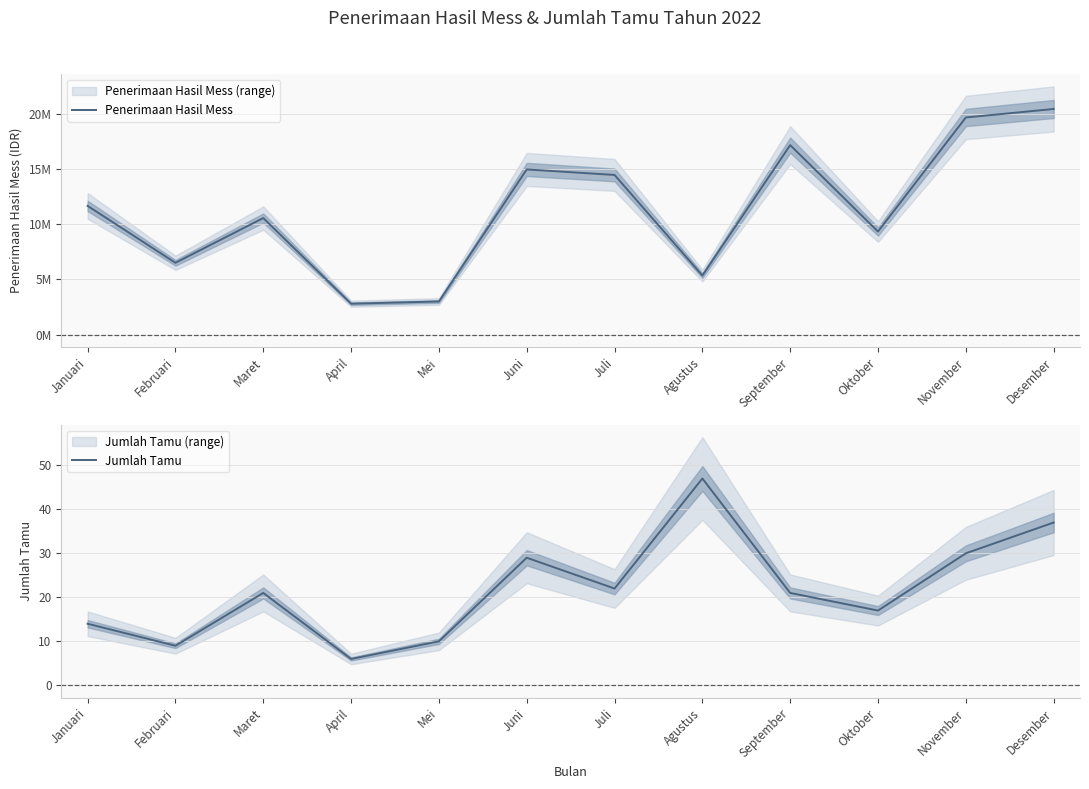

True or false: Jumlah Tamu has a value of 47 at Agustus.

True